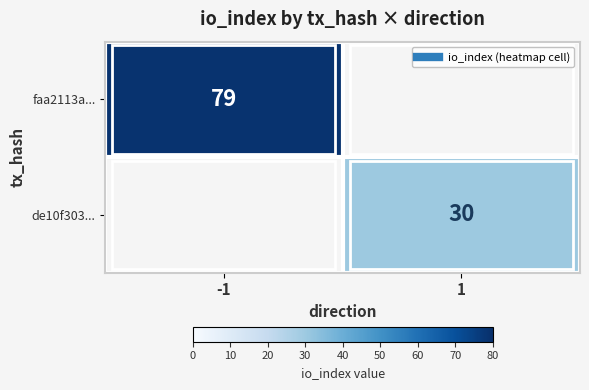

What is the highest value of the faa2113a... series?

79